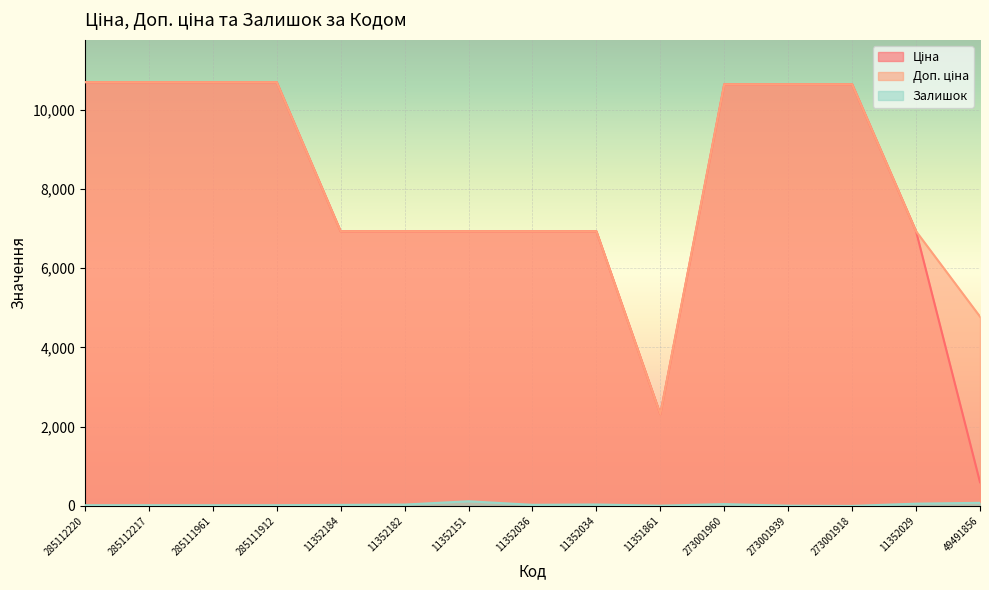

True or false: Доп. ціна and Залишок intersect in this chart.

False